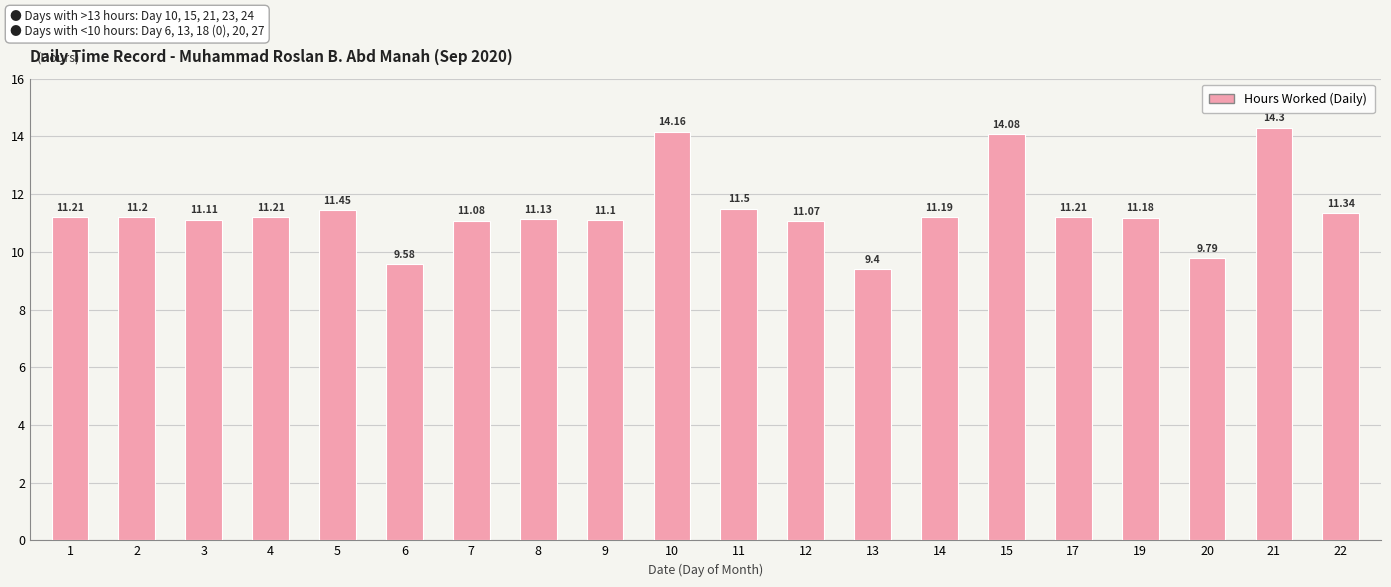

Does the chart contain any negative values?

No